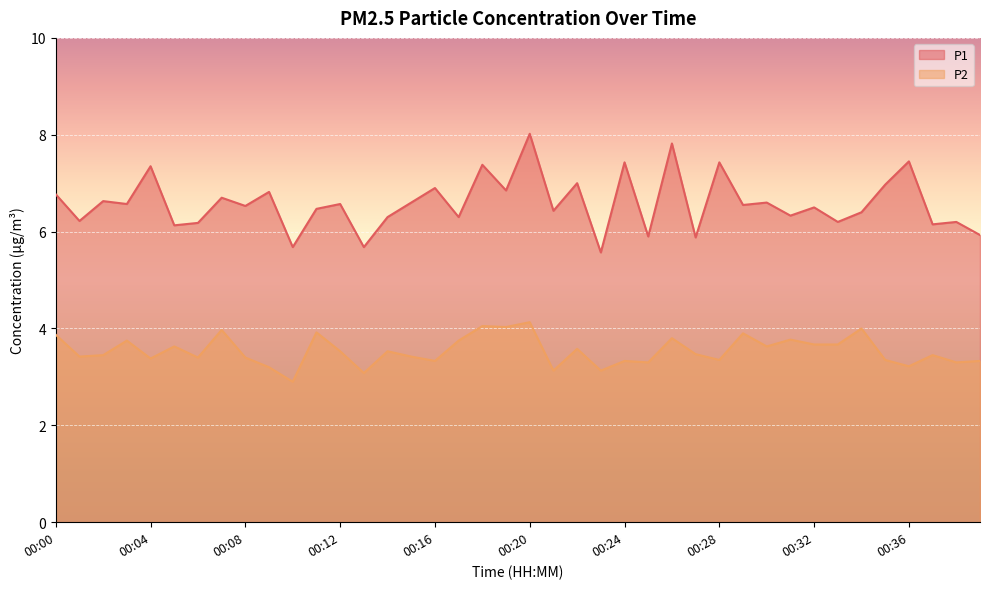

Which series has the largest range (max minus min)?

P1